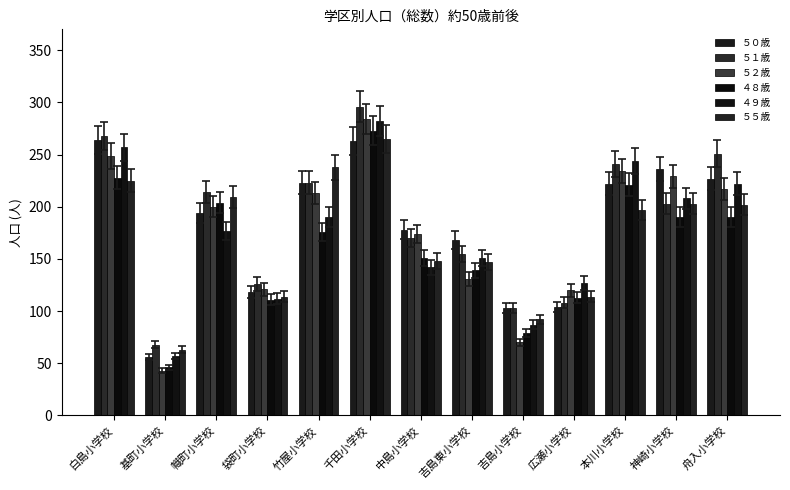

The value of ４９歳 at 中島小学校 is 142. True or false?

True